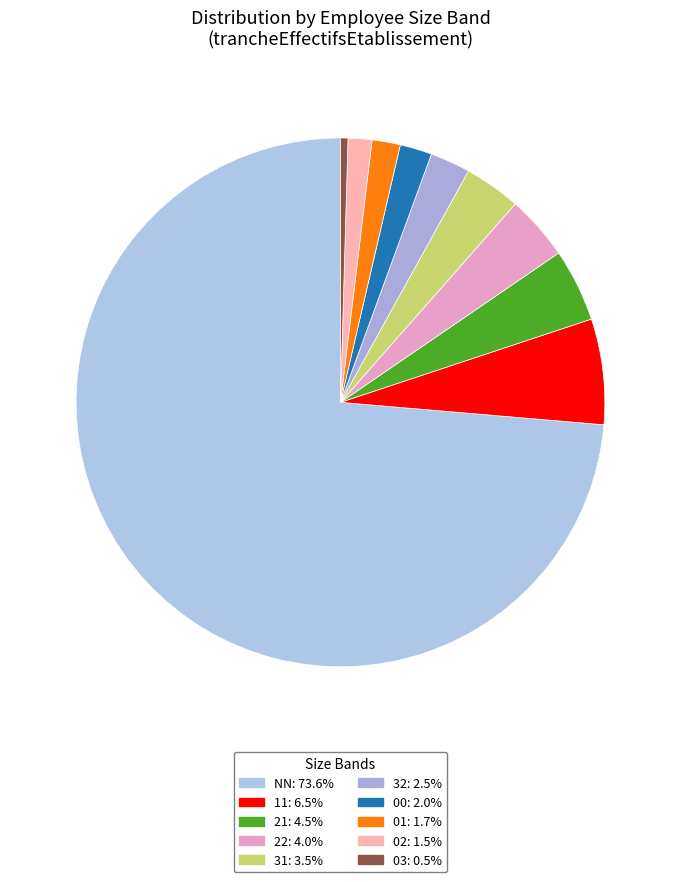

Which slice is the smallest?

03